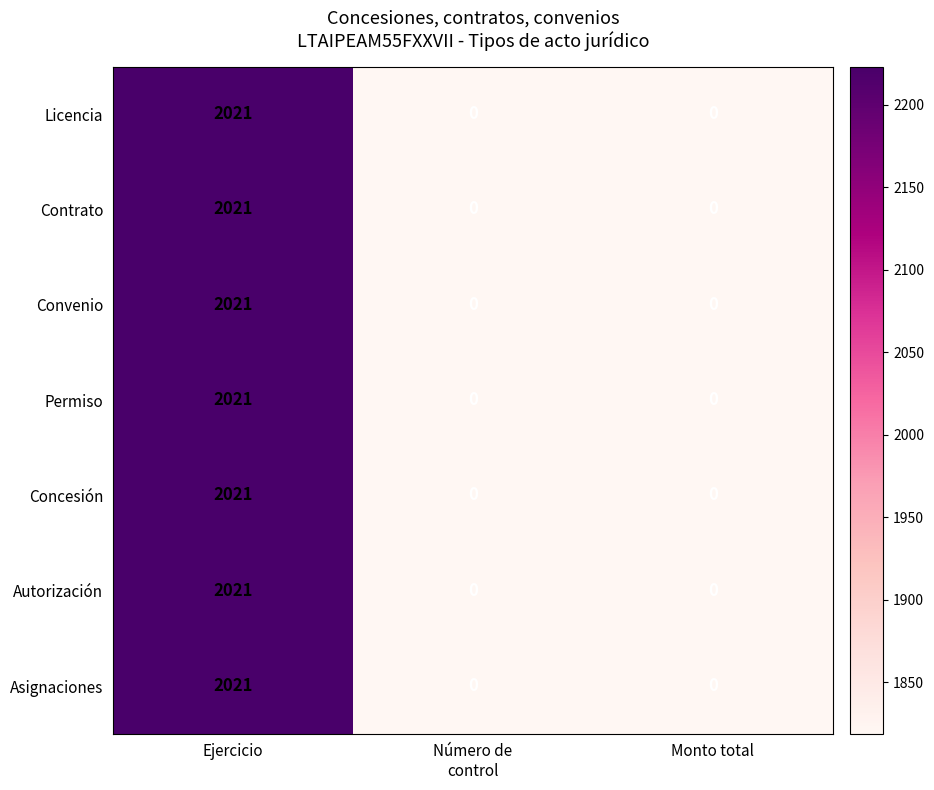

Reading left to right, extract all data points from this chart.

Licencia: 2021	0	0
Contrato: 2021	0	0
Convenio: 2021	0	0
Permiso: 2021	0	0
Concesión: 2021	0	0
Autorización: 2021	0	0
Asignaciones: 2021	0	0